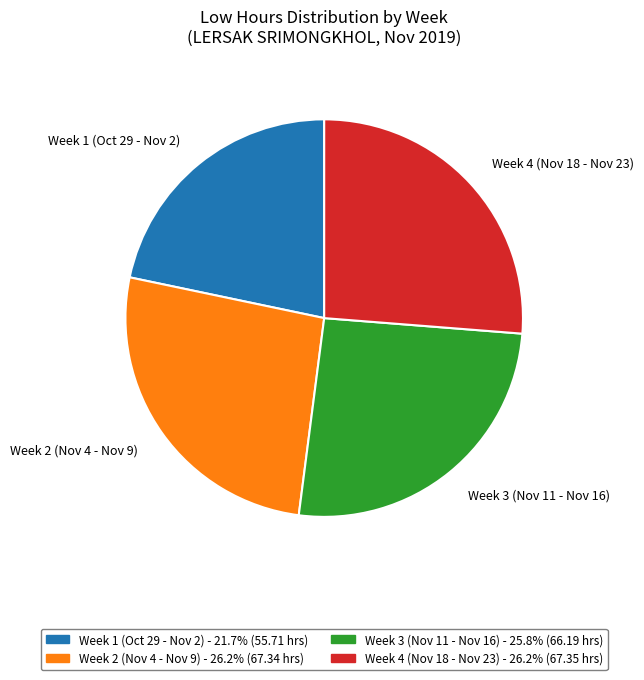

Is there any slice that represents more than half of the pie?

No